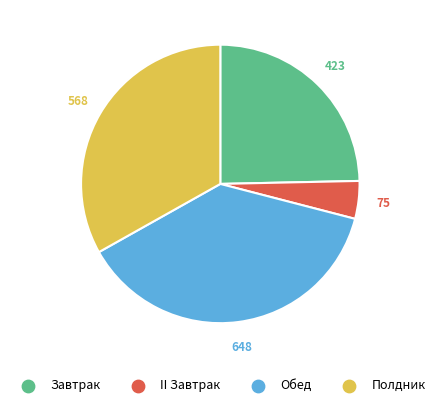

What is the ratio of the value at Обед to the value at II Завтрак?

8.6